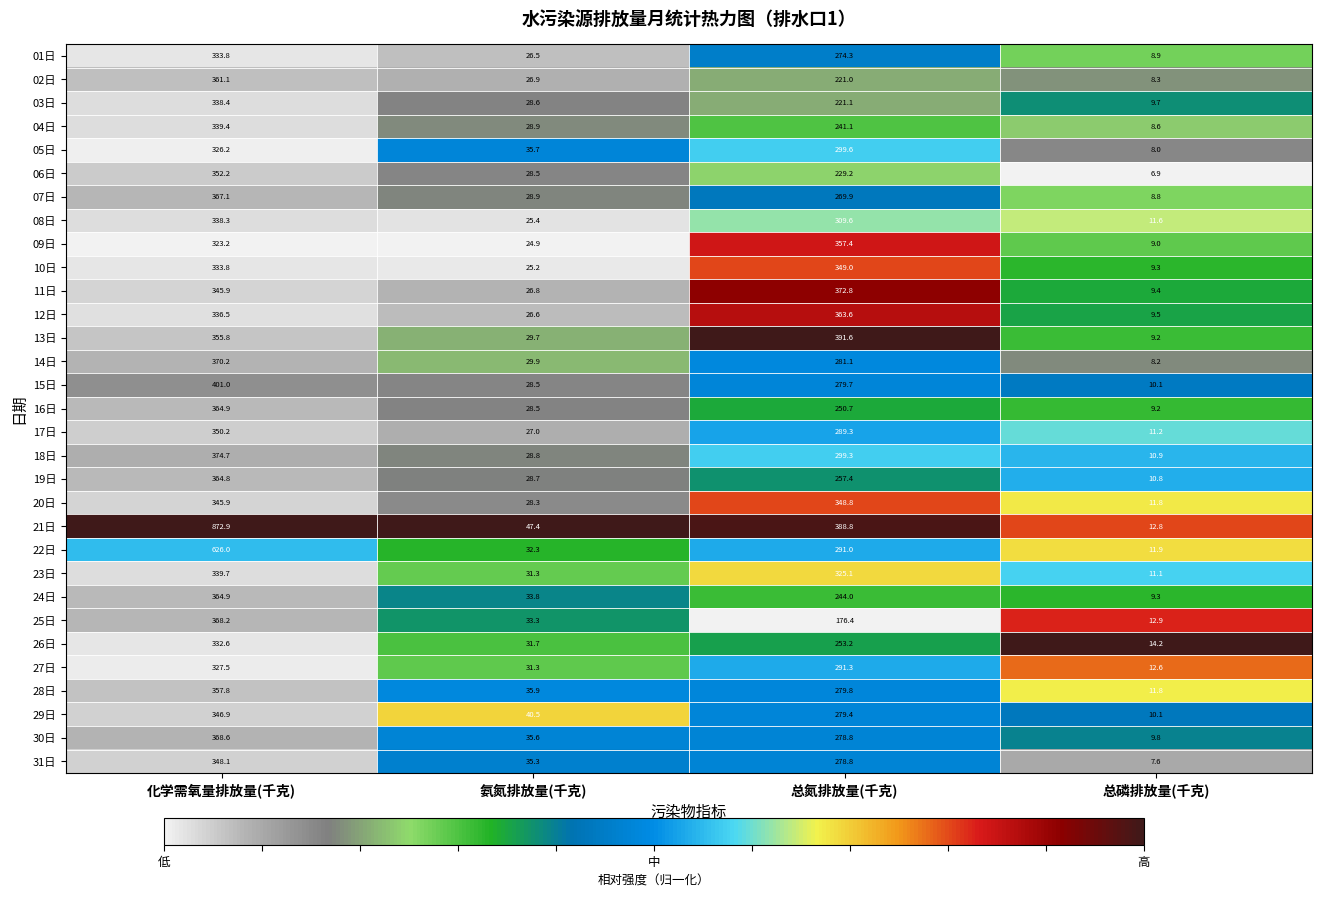

At which category is the sum across all series the highest?

化学需氧量排放量(千克)